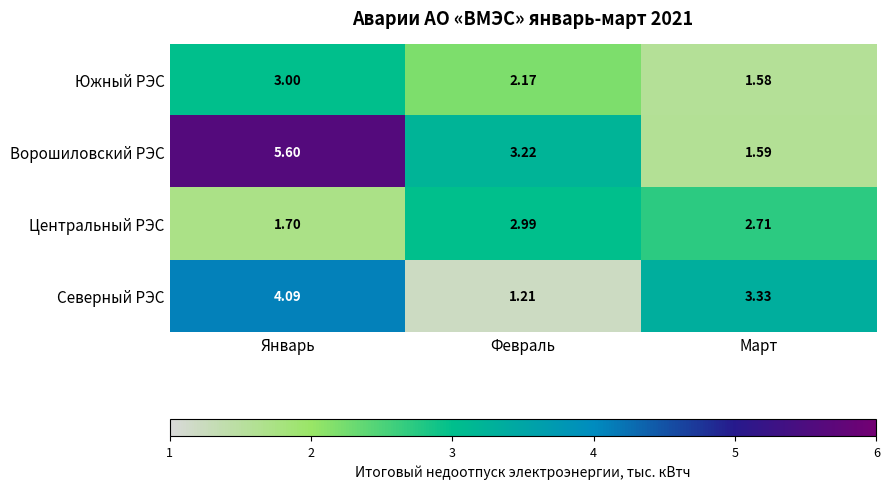

List the series in order of their overall mean, lowest first.

Южный РЭС, Центральный РЭС, Северный РЭС, Ворошиловский РЭС